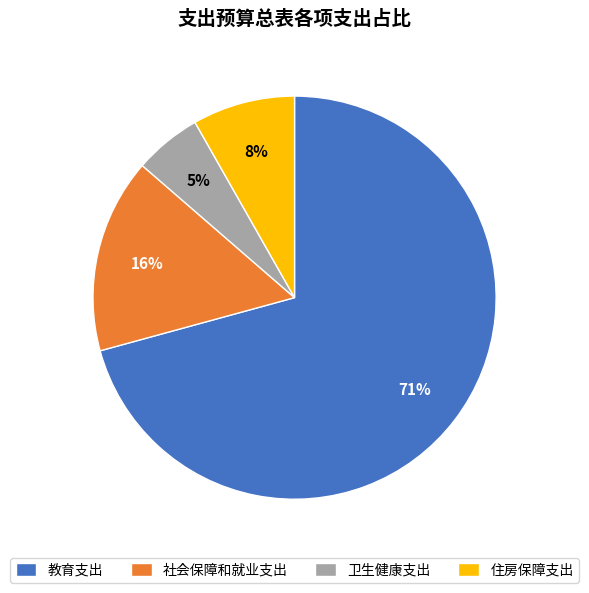

Is the sum of 住房保障支出 and 社会保障和就业支出 greater than half?

No